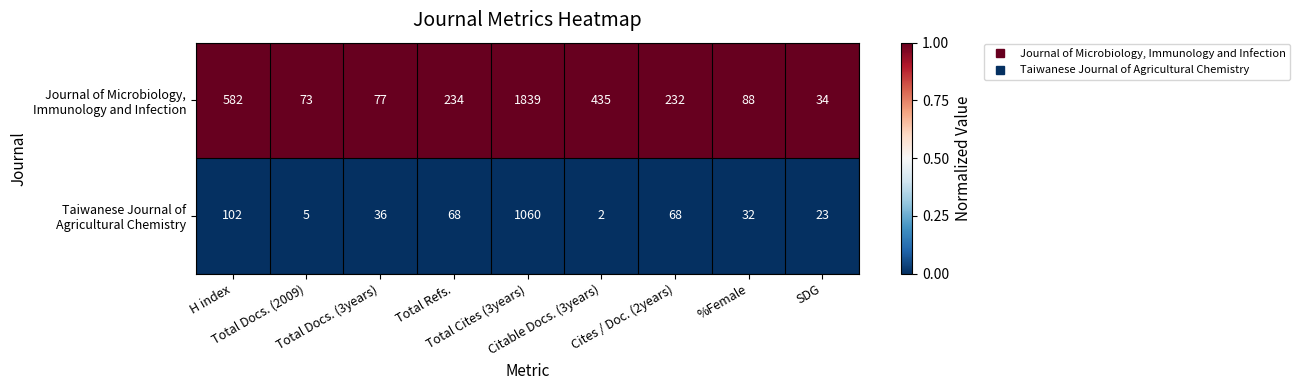

At how many categories does at least one series exceed 63?

8